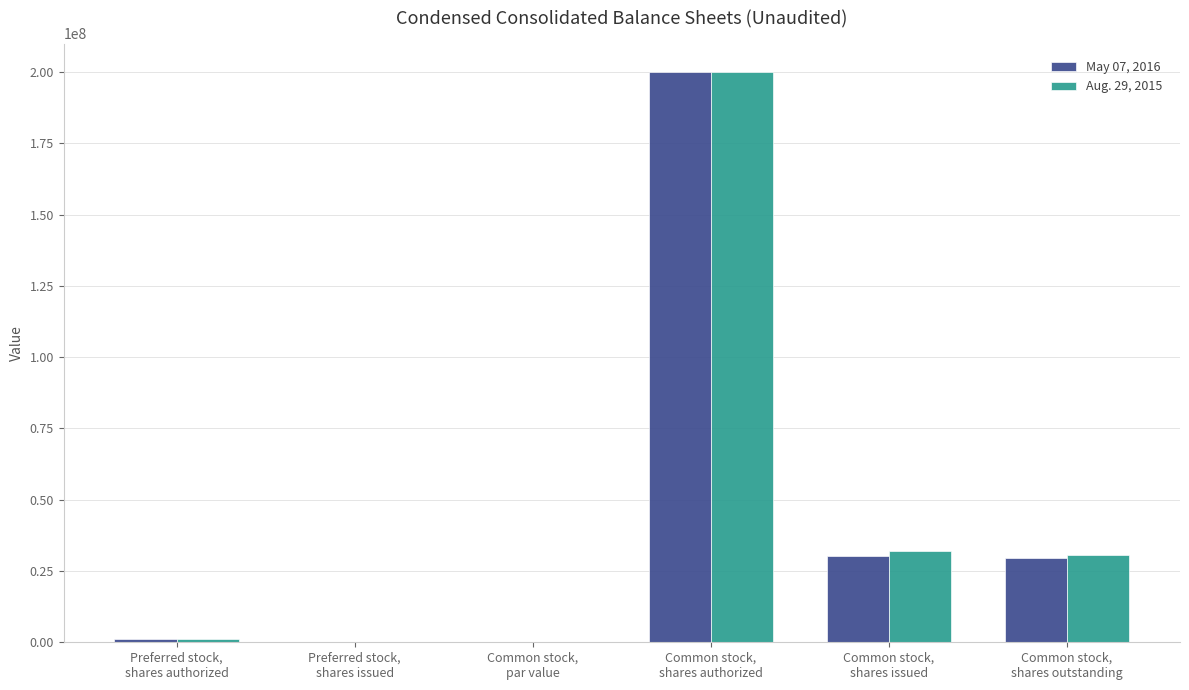

What is the sum of all Aug. 29, 2015 values?

263757000.0